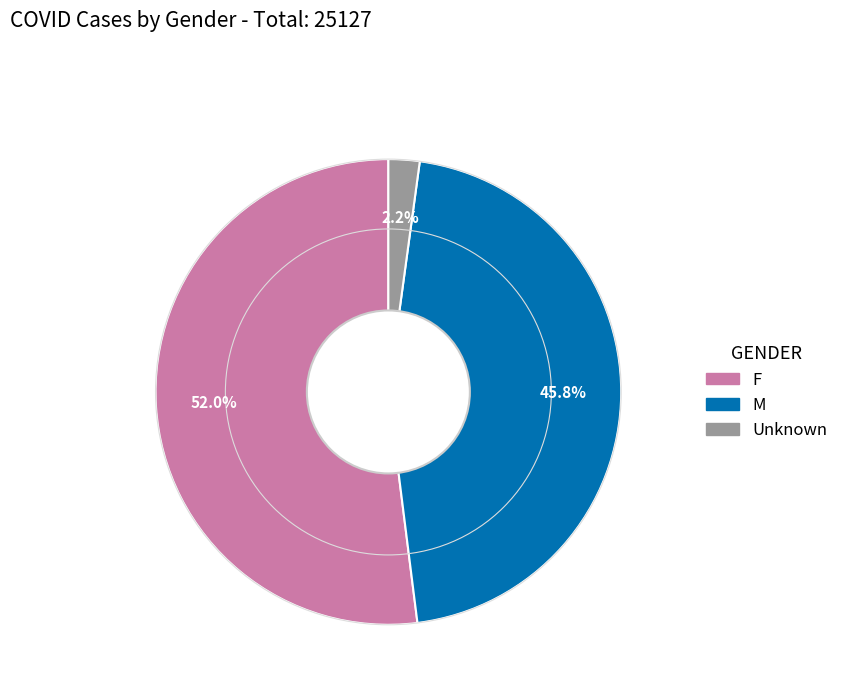

The Unknown slice represents 2% of the pie. True or false?

True